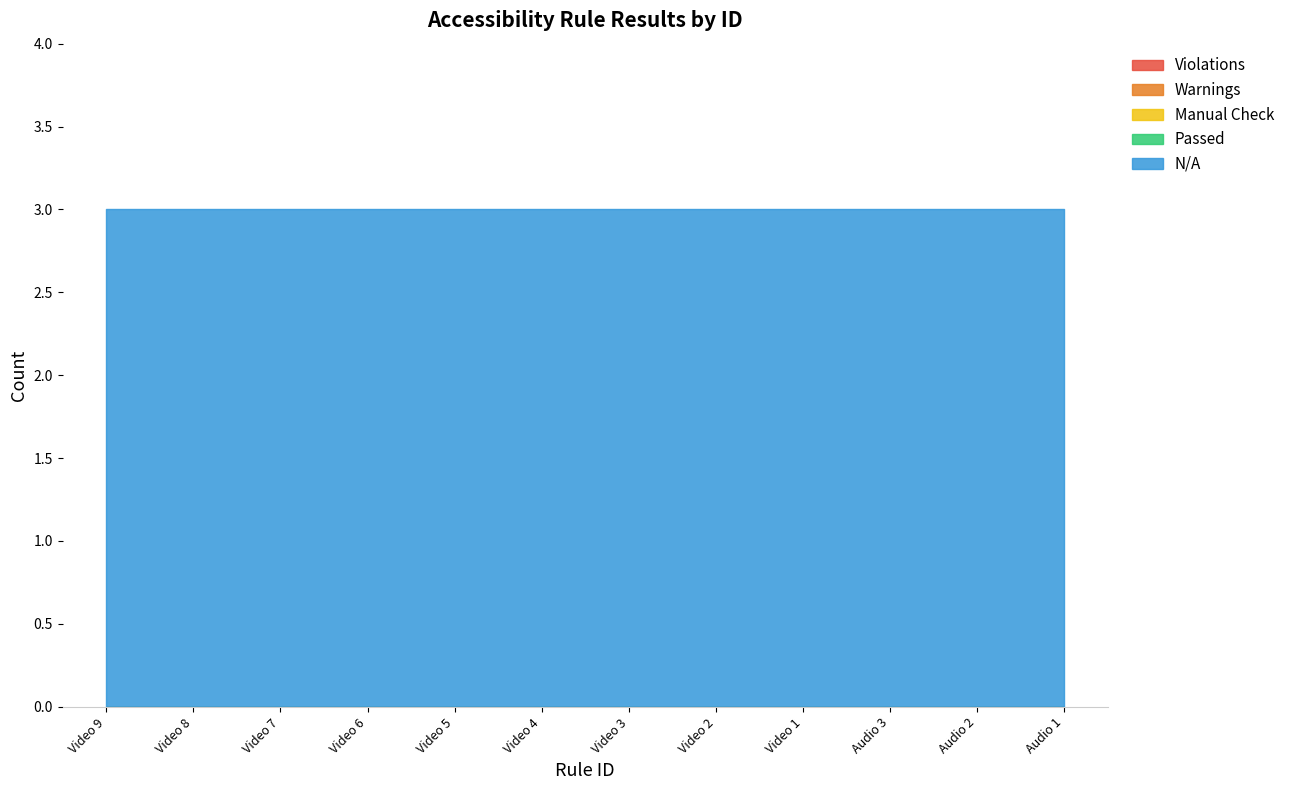

Is the value of N/A at Video 4 greater than the value of Passed at Video 1?

Yes